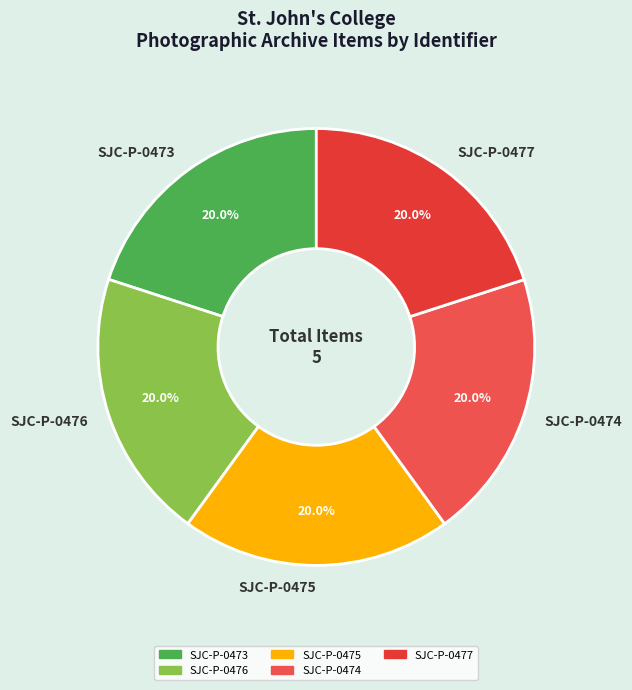

To the nearest percent, what portion does SJC-P-0474 represent?

20%